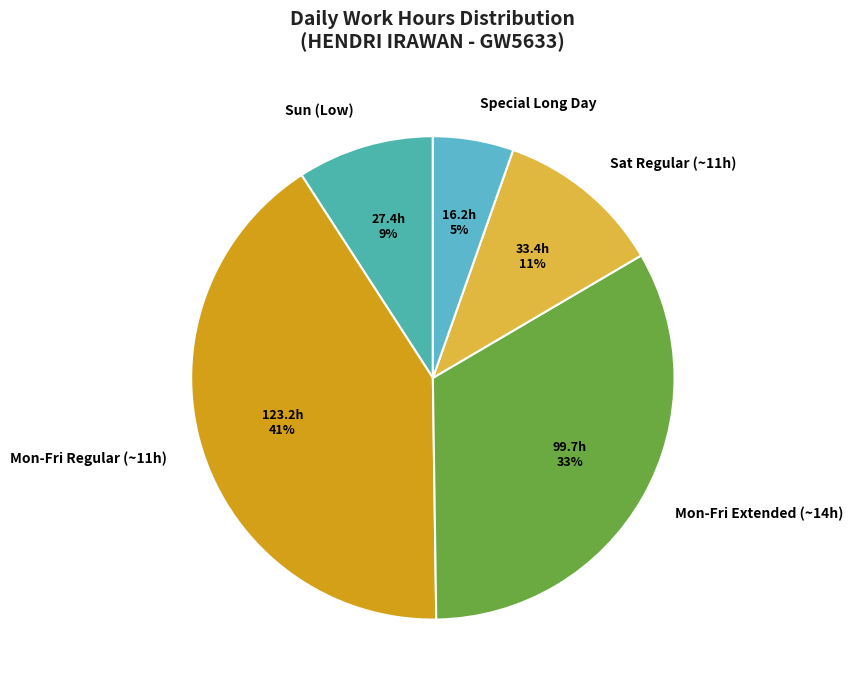

What percentage is the Sun (Low) slice, to the nearest percent?

9%